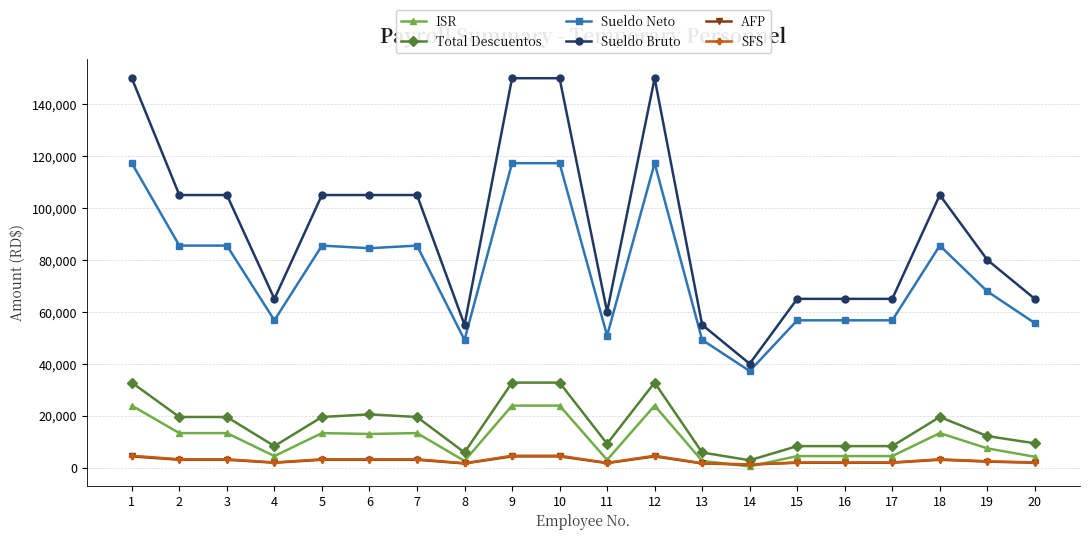

How many data points in Total Descuentos are above 19487?

10